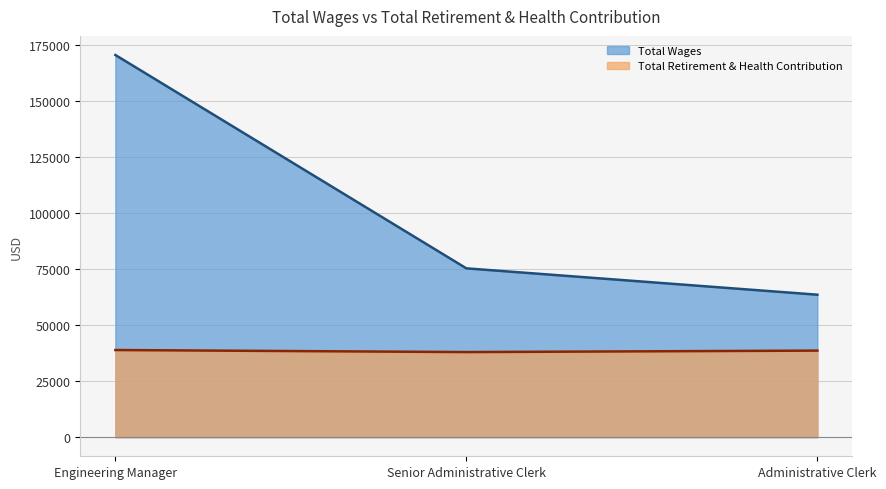

What is the value of the Total Retirement & Health Contribution point at the 2nd from the left?

37966